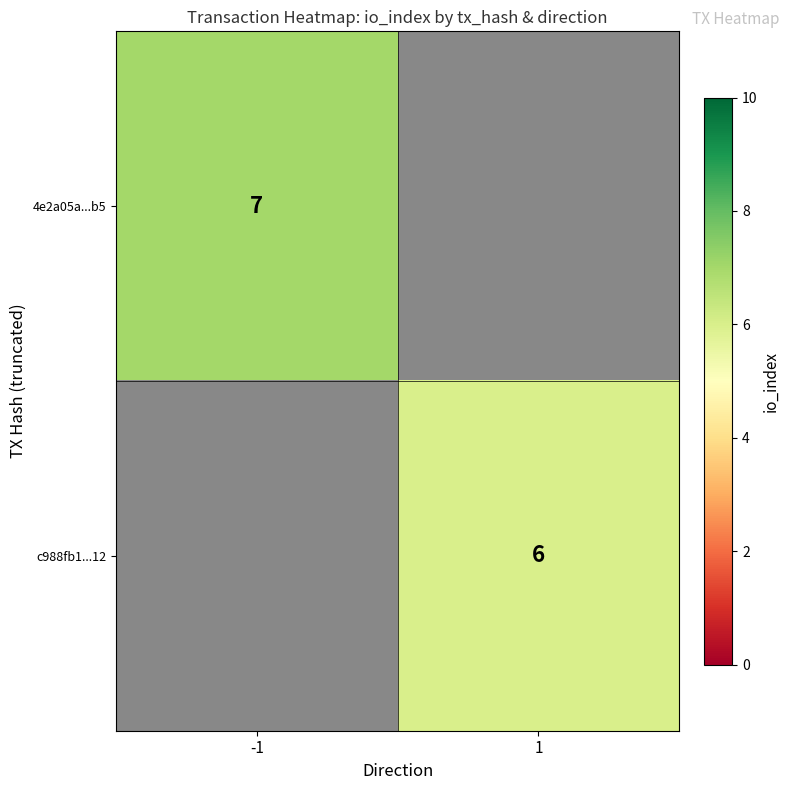

The value of 4e2a05a...b5 at -1 is 2. True or false?

False